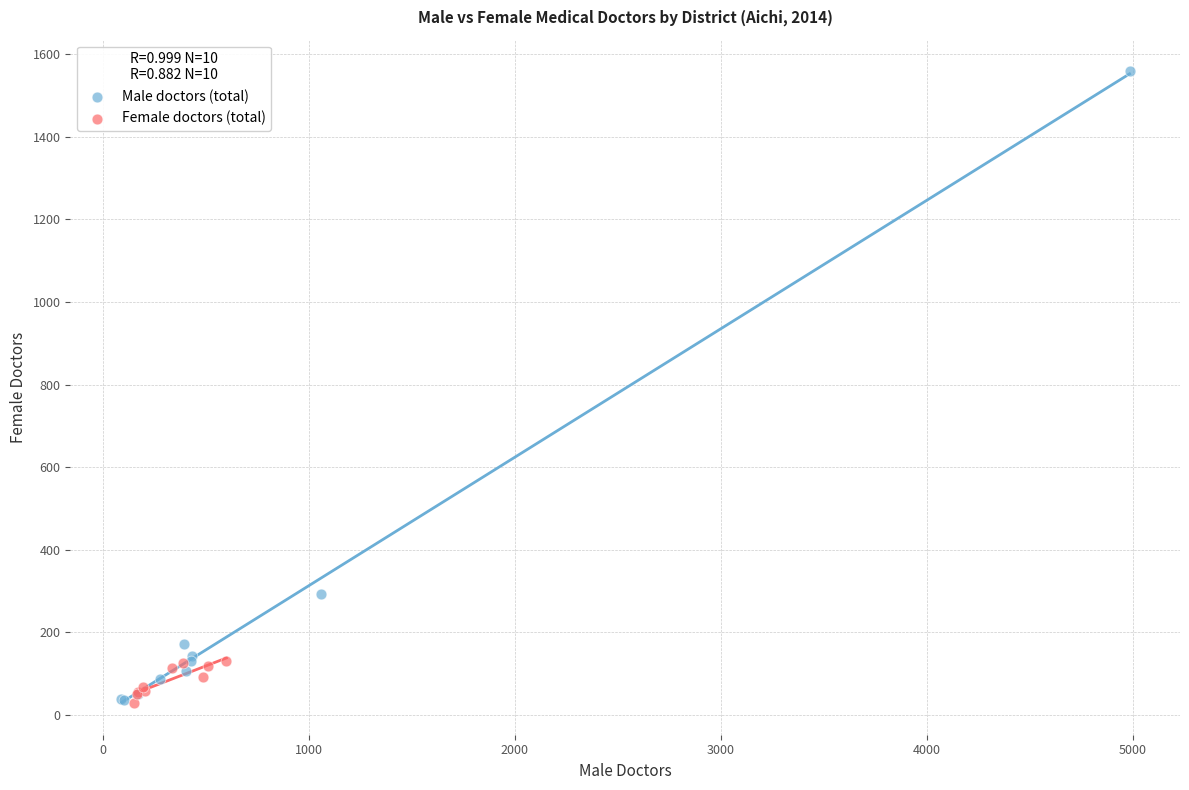

Which series has the widest spread of Y values?

Male doctors (total)